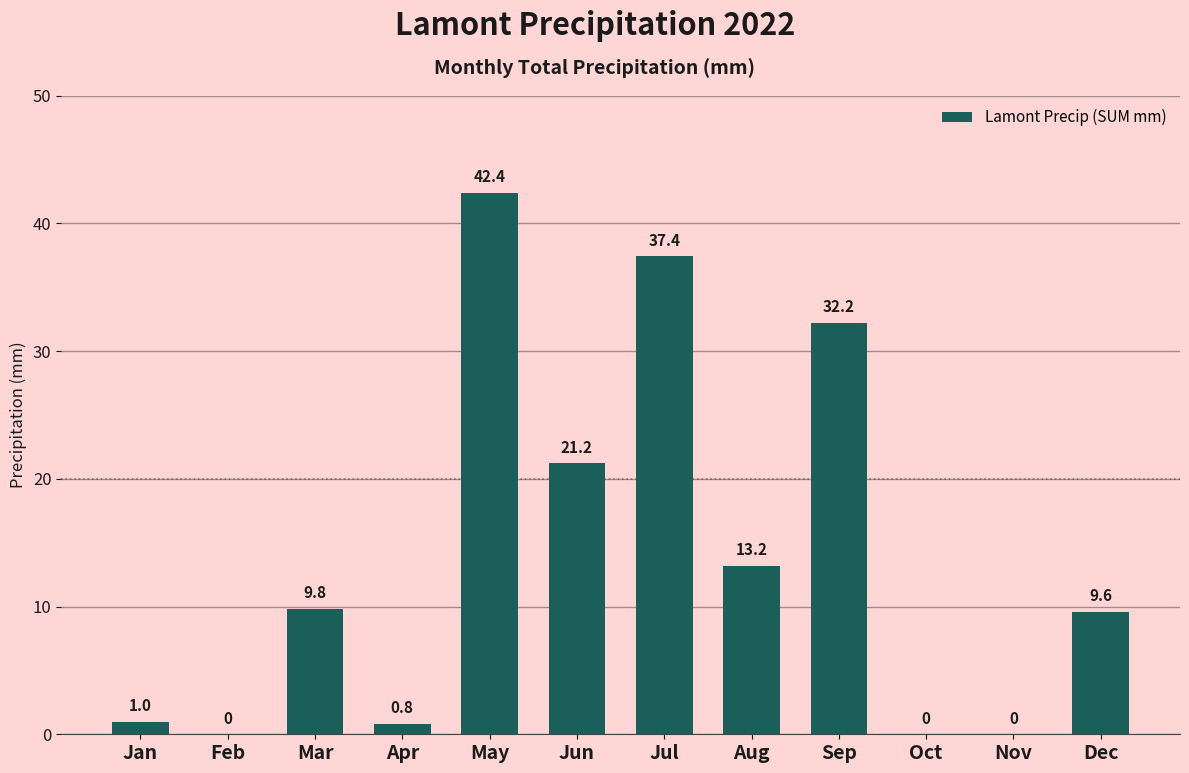

What is the difference between the values at Mar and Oct?

9.8